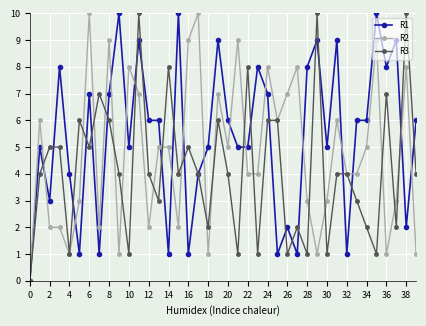

List the series in order of their overall mean, lowest first.

R3, R2, R1